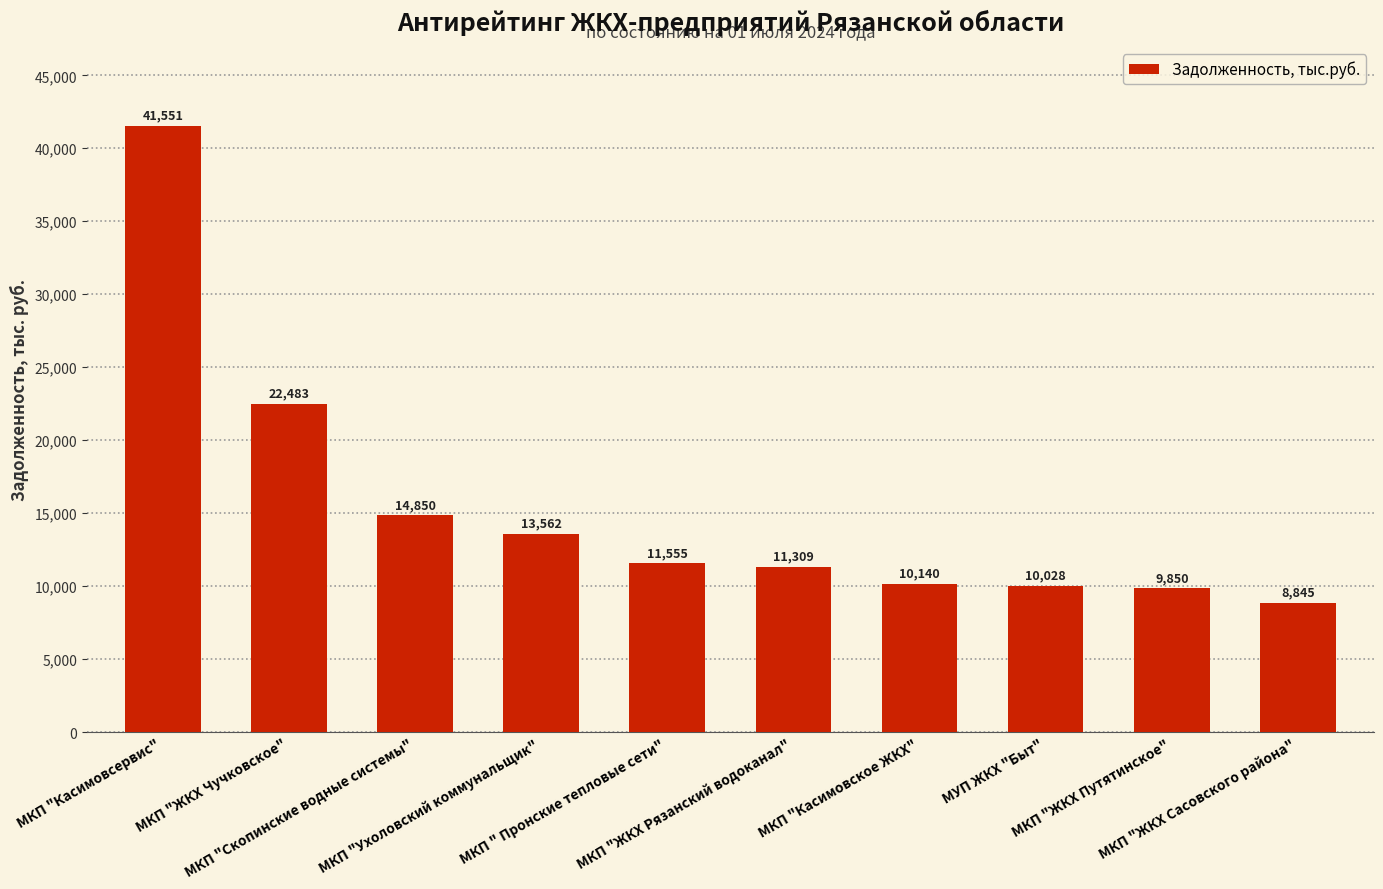

What is the smallest value displayed?

8845.4